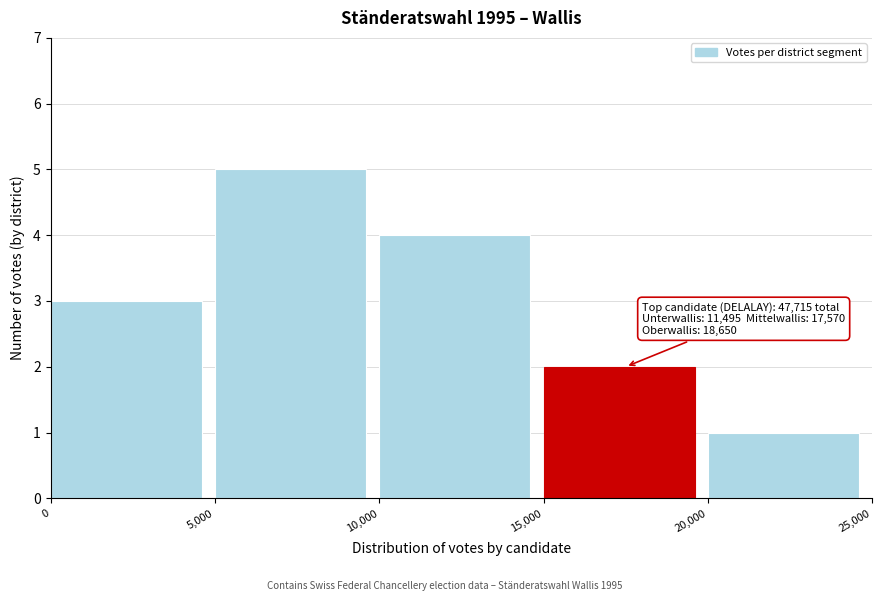

Over which range of the x-axis is the bar tallest?

5,000 to 10,000